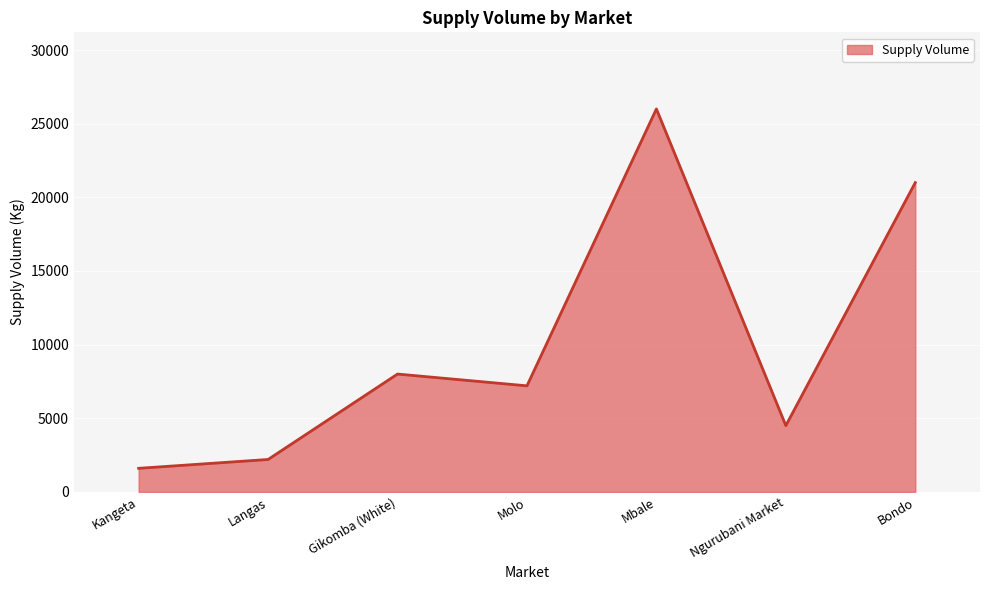

What is the sum of the values at Bondo and Kangeta?

22600